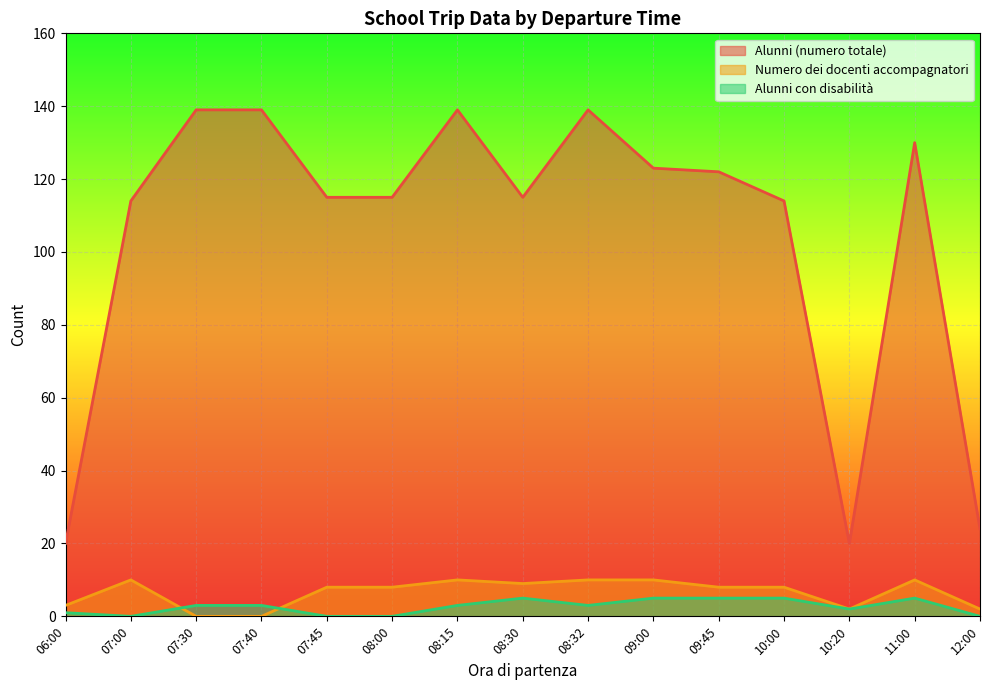

At which label does Alunni (numero totale) reach its peak?

07:30